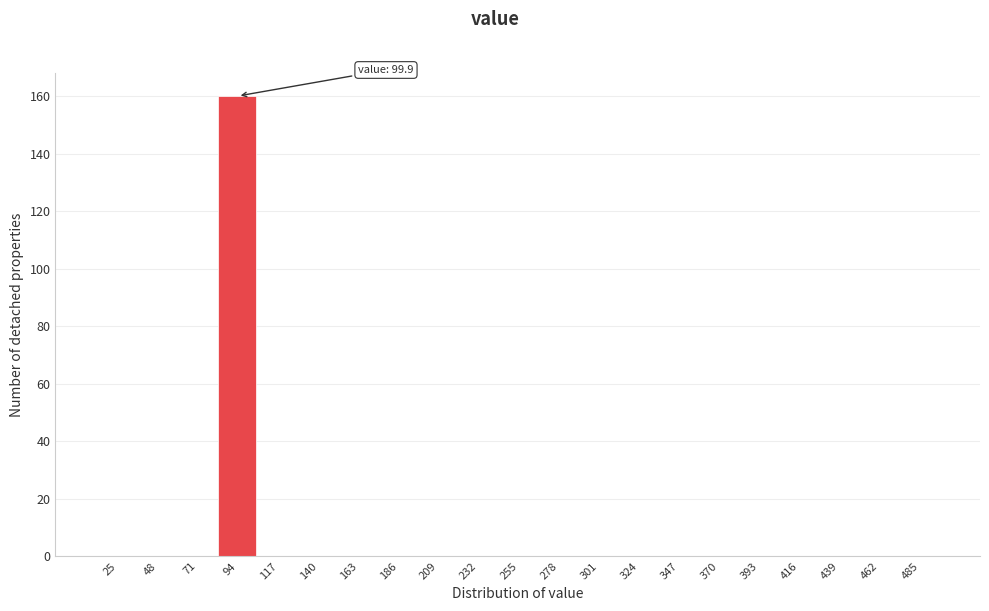

Reading left to right, what are all the values shown in this chart?

25=0	48=0	71=0	94=160	117=0	140=0	163=0	186=0	209=0	232=0	255=0	278=0	301=0	324=0	347=0	370=0	393=0	416=0	439=0	462=0	485=0